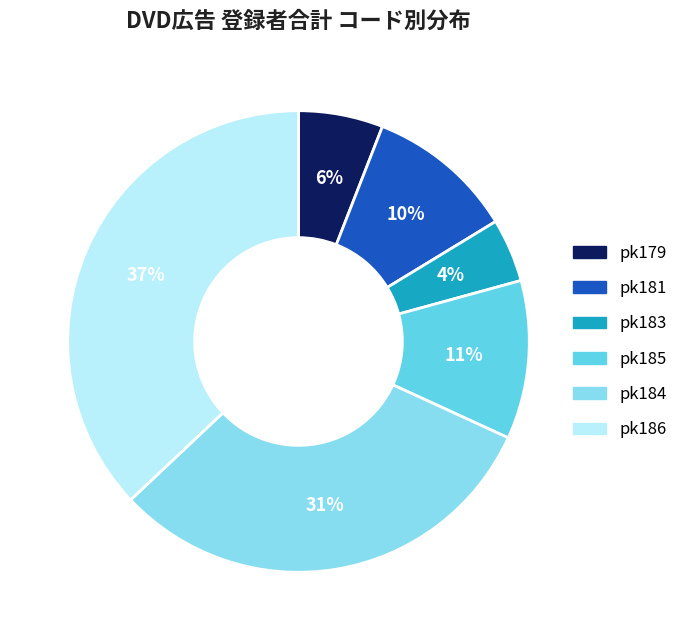

Do pk184 and pk186 together represent more than half of the pie?

Yes